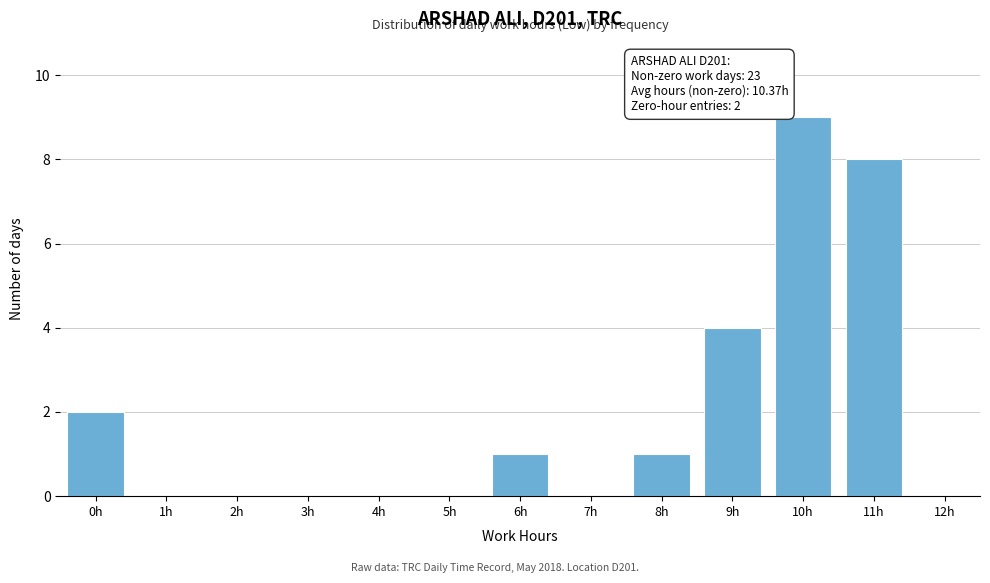

Reading left to right, list all the values displayed in this chart.

0h=2	1h=0	2h=0	3h=0	4h=0	5h=0	6h=1	7h=0	8h=1	9h=4	10h=9	11h=8	12h=0